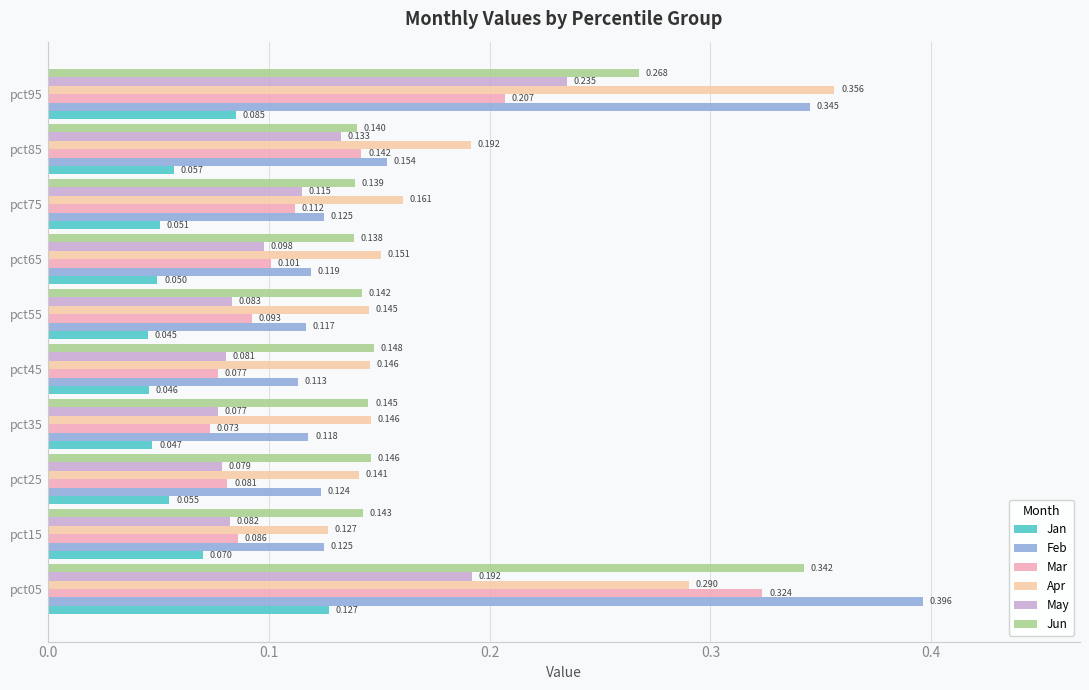

At pct25, list the series in order from smallest to largest.

Jan, May, Mar, Feb, Apr, Jun